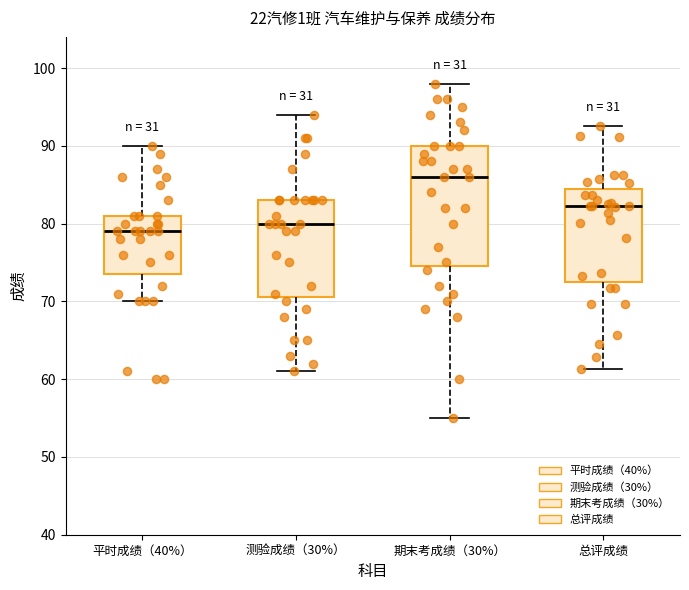

Reading left to right, transcribe this box plot: for each box, give where its median line is, the range the box spans, and where its two whiskers end, as read against the y-axis. The values are not printed on the chart, so give them approximately, as read against the axis.

平时成绩（40%）: median 79, box 74 to 81, whiskers 70 to 90
测验成绩（30%）: median 80, box 71 to 83, whiskers 61 to 94
期末考成绩（30%）: median 86, box 75 to 90, whiskers 55 to 98
总评成绩: median 82, box 73 to 84, whiskers 61 to 93